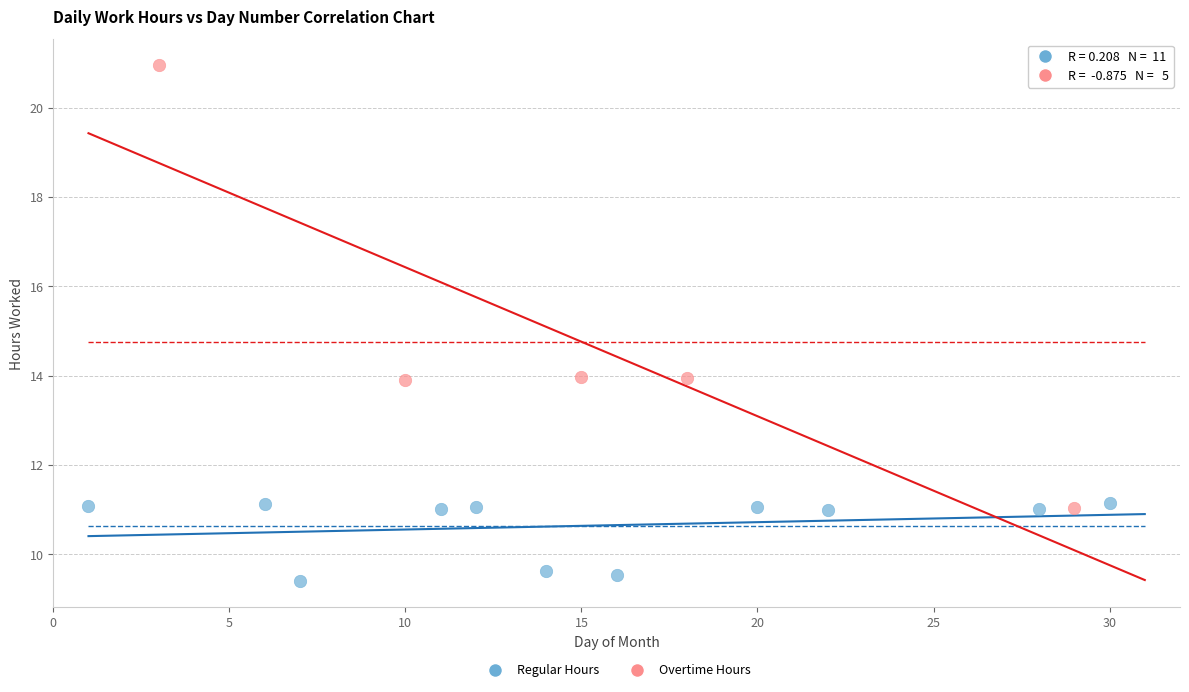

Which series contains the highest Y value?

Overtime Hours